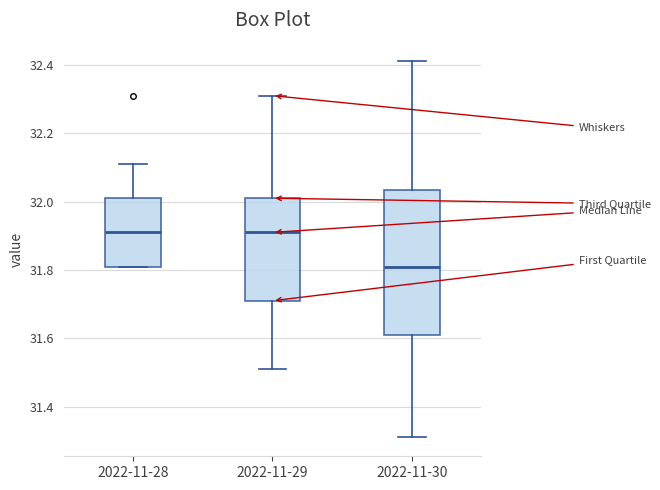

Reading left to right, read every box against the y-axis: the position of its median line, the range the box covers, and the ends of its whiskers. The values are not printed on the chart, so give them approximately, as read against the axis.

2022-11-28: median 31.92, box 31.82 to 32.02, whiskers 31.82 to 32.12
2022-11-29: median 31.92, box 31.72 to 32.02, whiskers 31.52 to 32.32
2022-11-30: median 31.82, box 31.62 to 32.04, whiskers 31.32 to 32.42